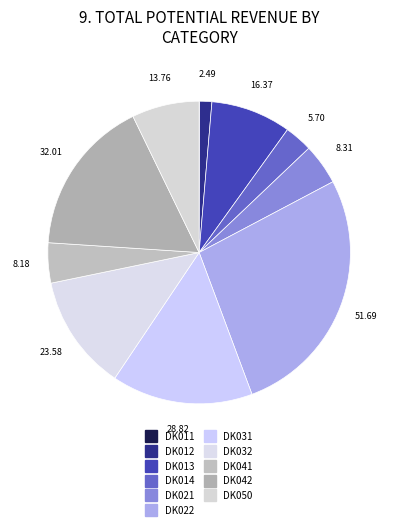

How many slices are in this pie chart?

11